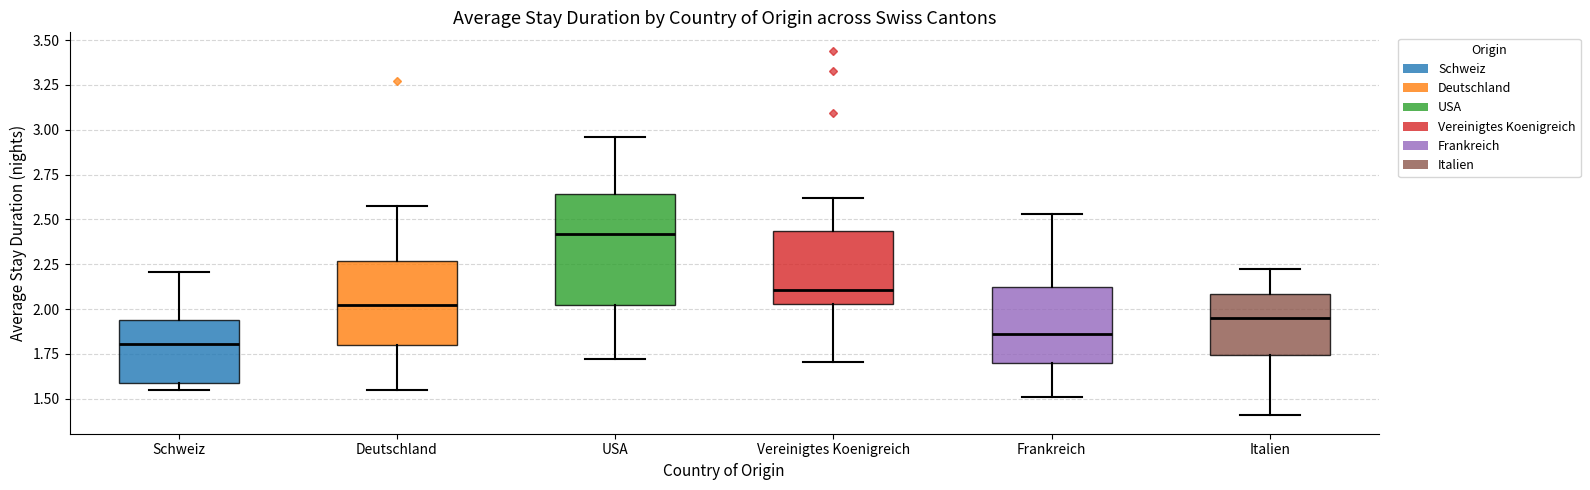

Which box has the highest median line?

USA